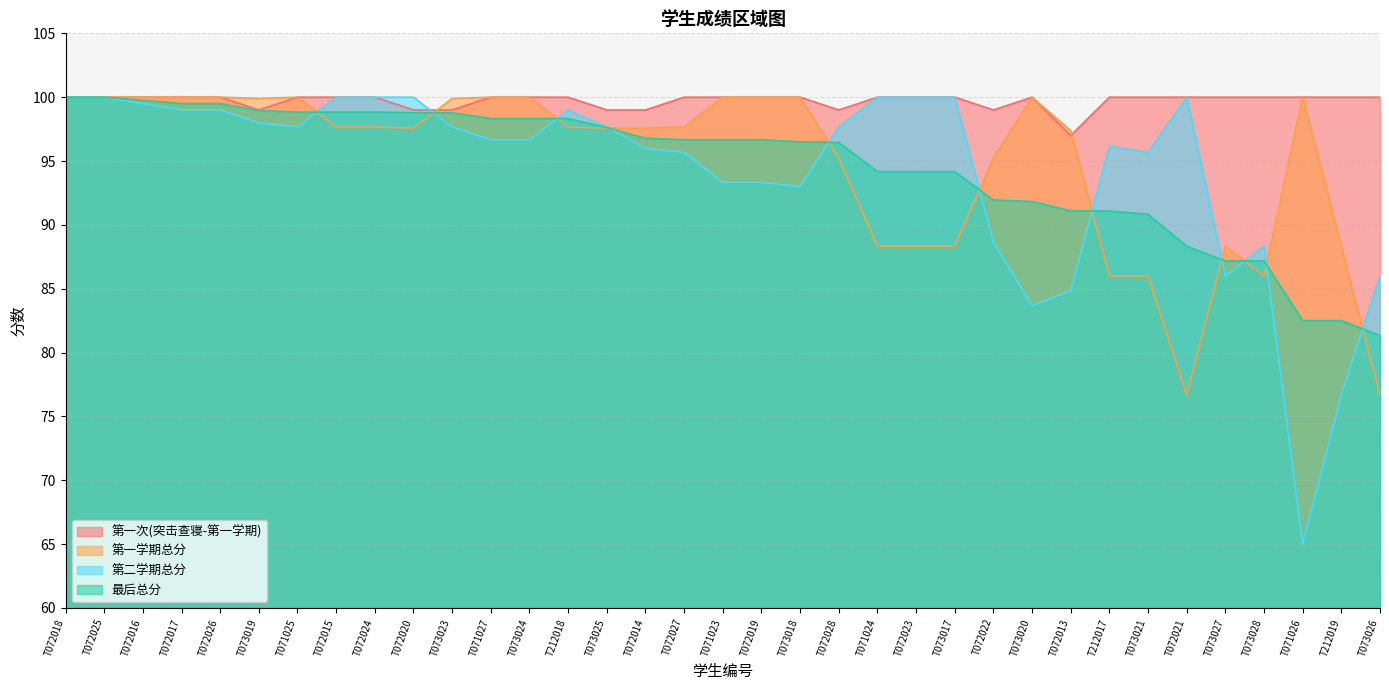

What is the greatest value displayed?

100.0